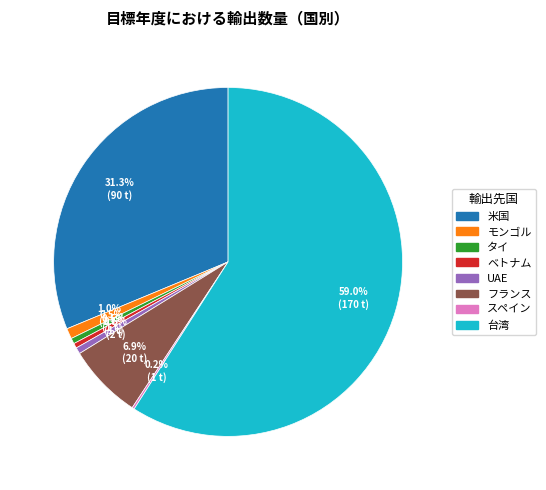

Is 台湾 the majority of the pie?

Yes